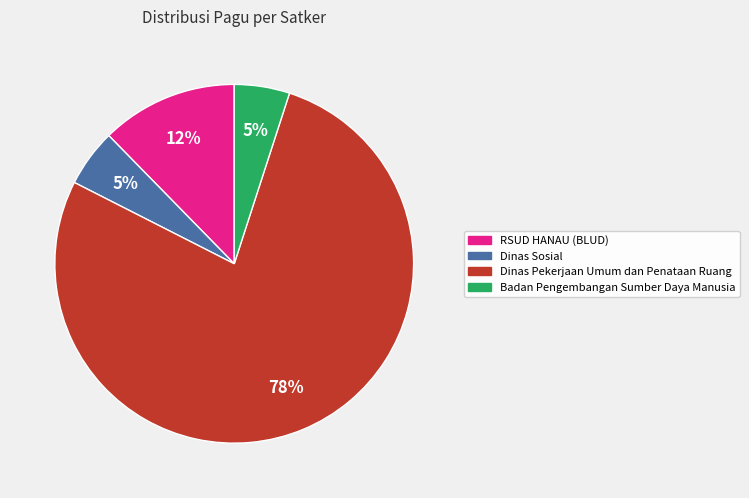

To the nearest percent, what is the difference between the largest and smallest slice percentages?

73%